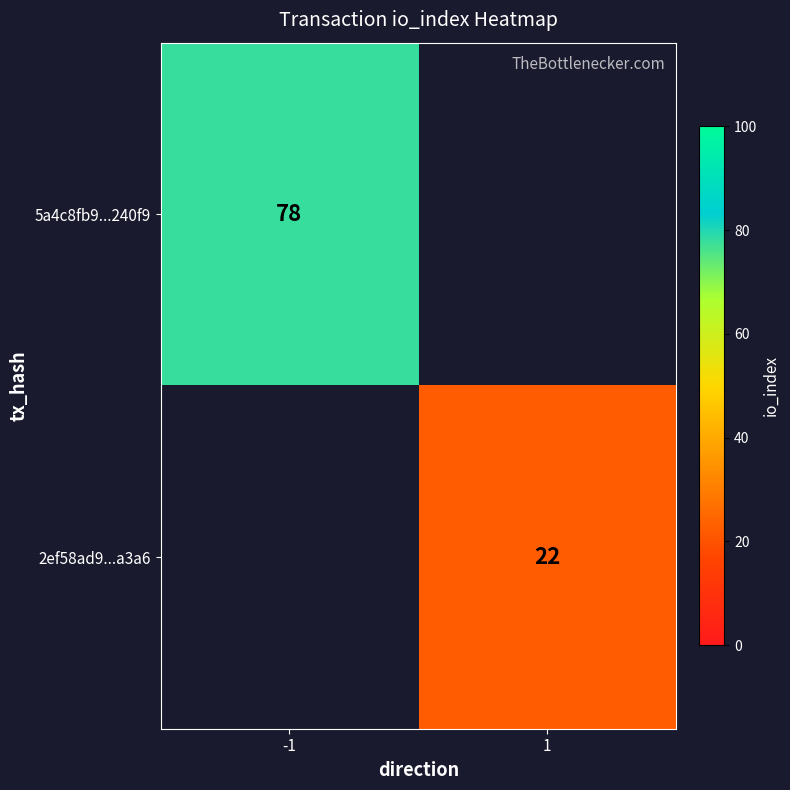

What is the smallest value displayed?

22.0